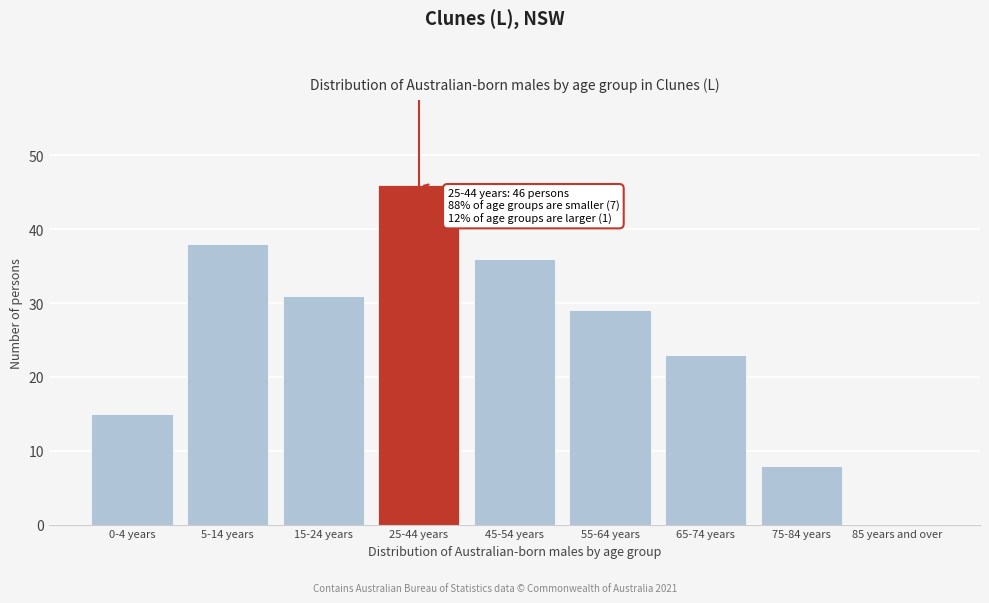

Reading right to left, list all the values displayed in this chart.

85 years and over=0	75-84 years=8	65-74 years=23	55-64 years=29	45-54 years=36	25-44 years=46	15-24 years=31	5-14 years=38	0-4 years=15